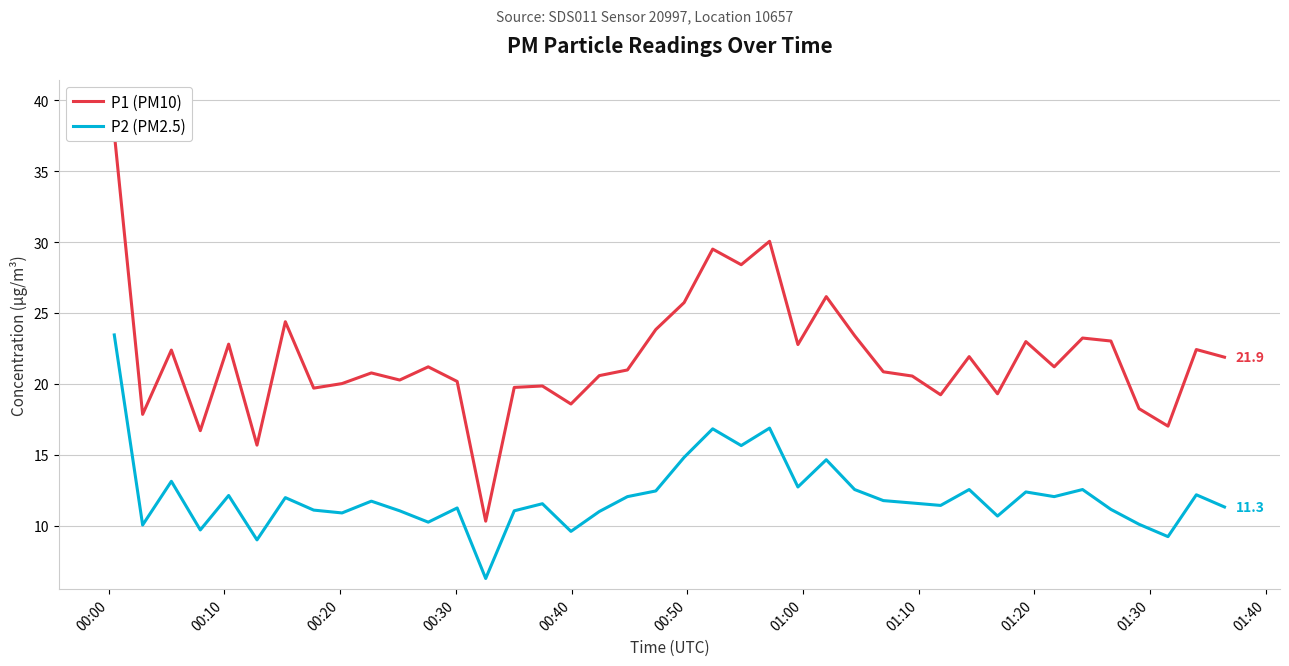

In P1 (PM10), how many points are higher than both neighbors (excluding endpoints)?

13